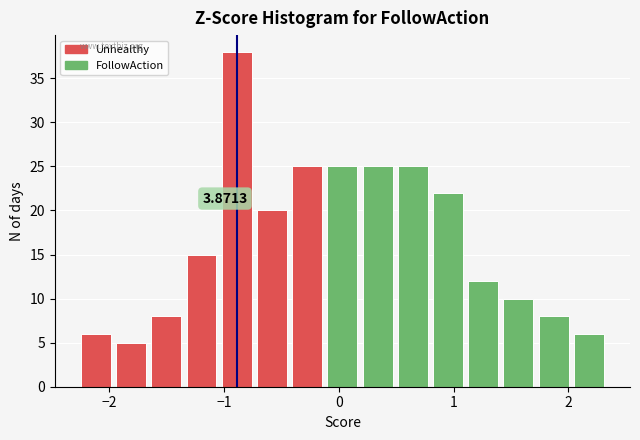

Around what value on the x-axis is the tallest bar? Give the approximate position of its centre, as read against the axis.

-0.9